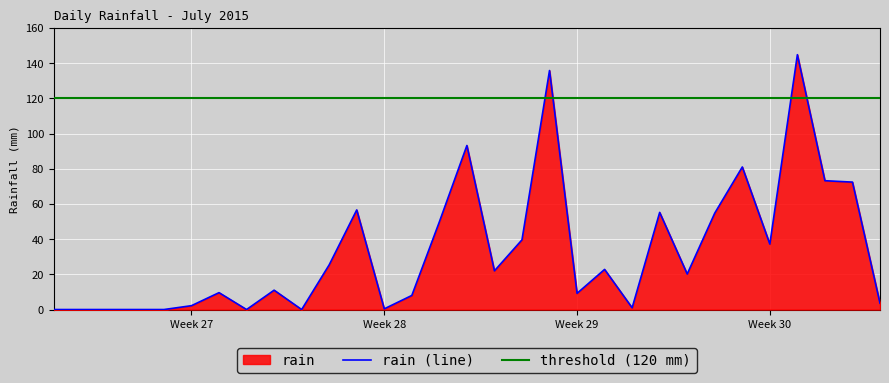

The chart shows a value of 2.2 at Week 27. True or false?

True